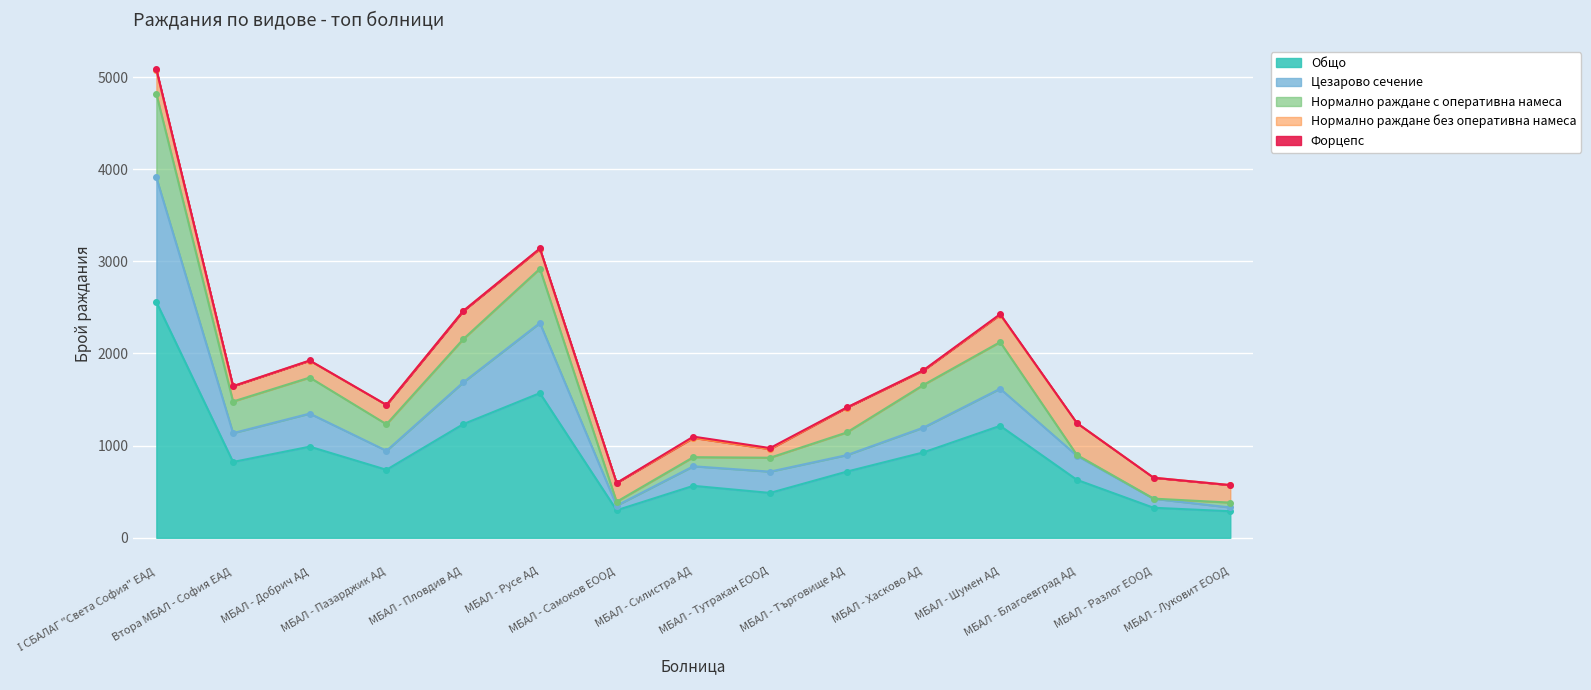

Does the chart display data point markers on the line(s)?

Yes